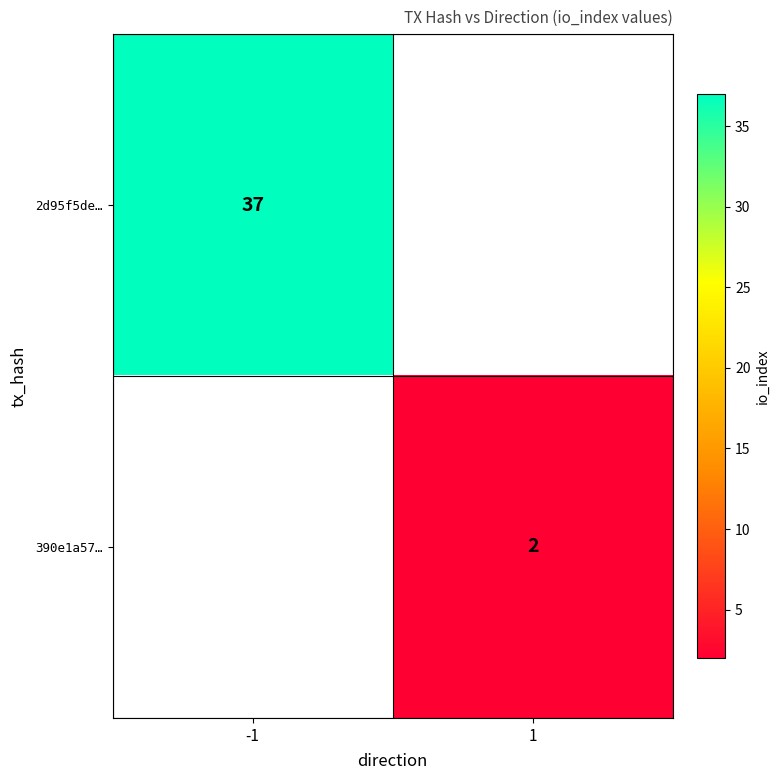

The value of 2d95f5de… at -1 is 37. True or false?

True